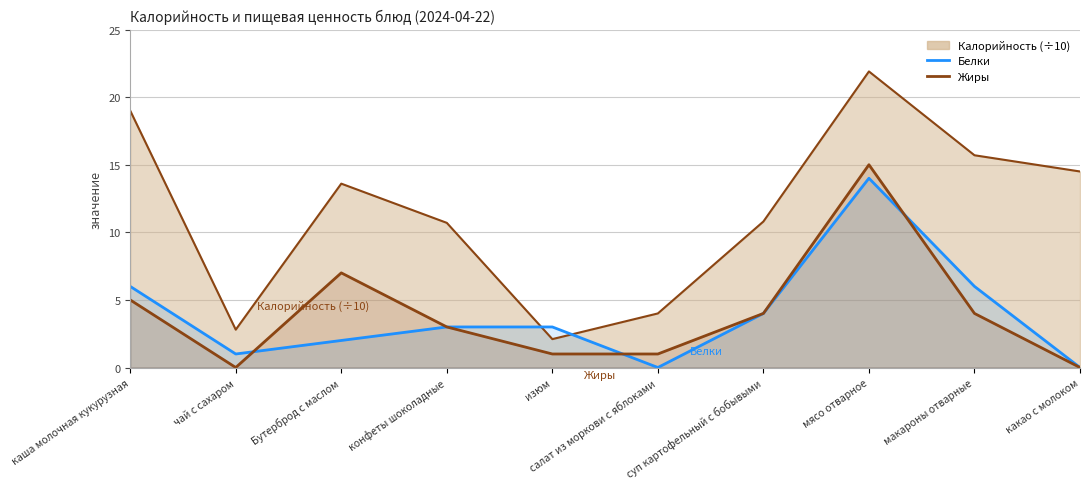

What is the sum of the Жиры values at чай с сахаром and суп картофельный с бобывыми?

4